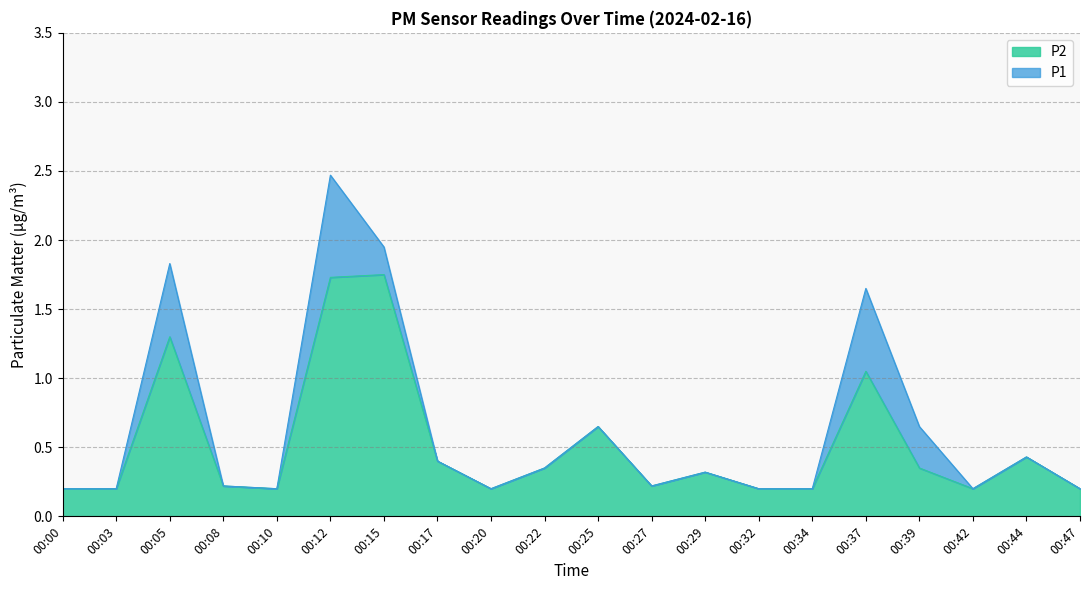

What is the difference between the second highest and second lowest values in the P1 series?

1.8